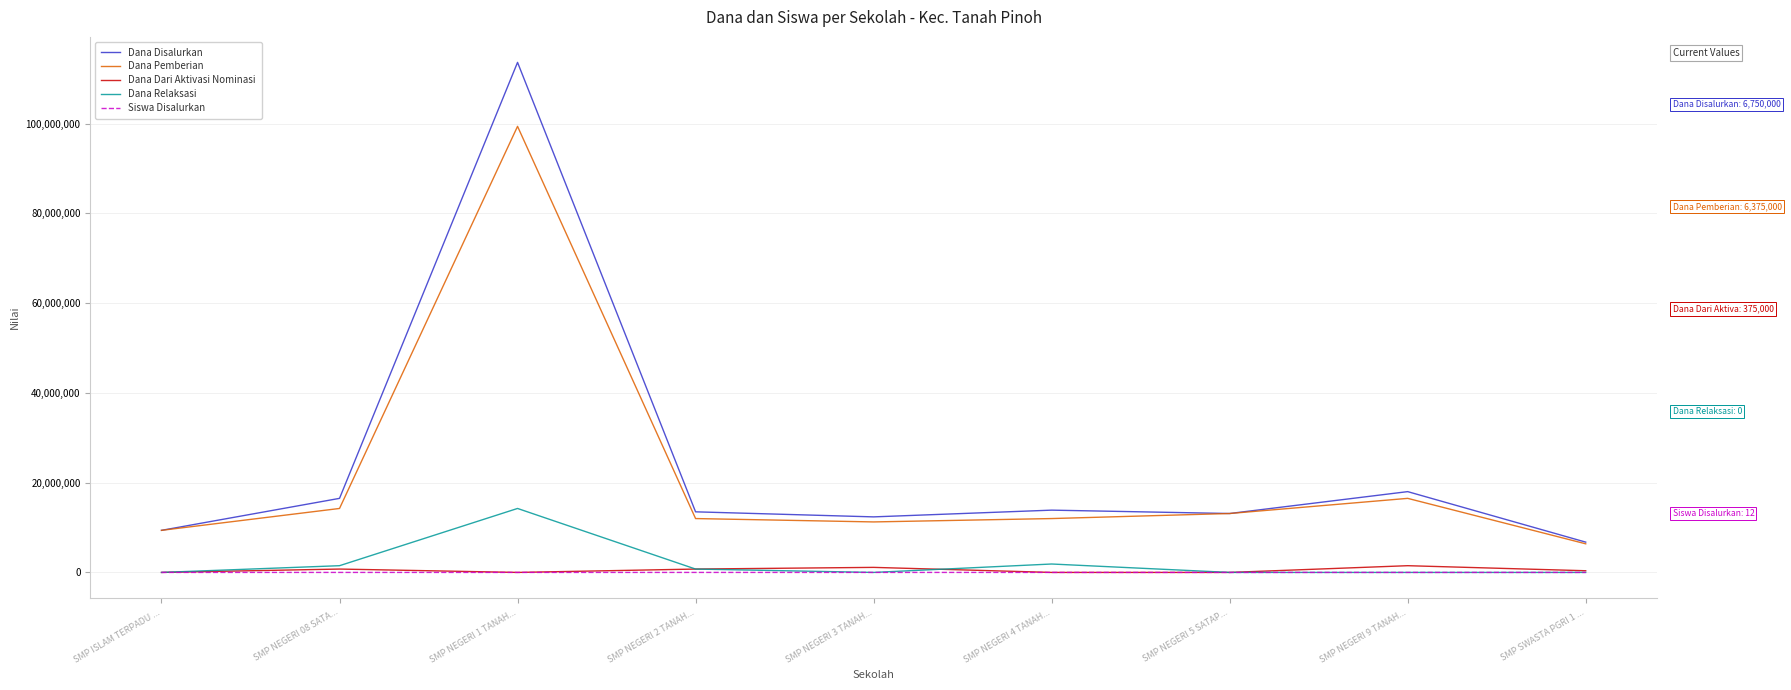

What is the maximum value for Dana Relaksasi?

14250000